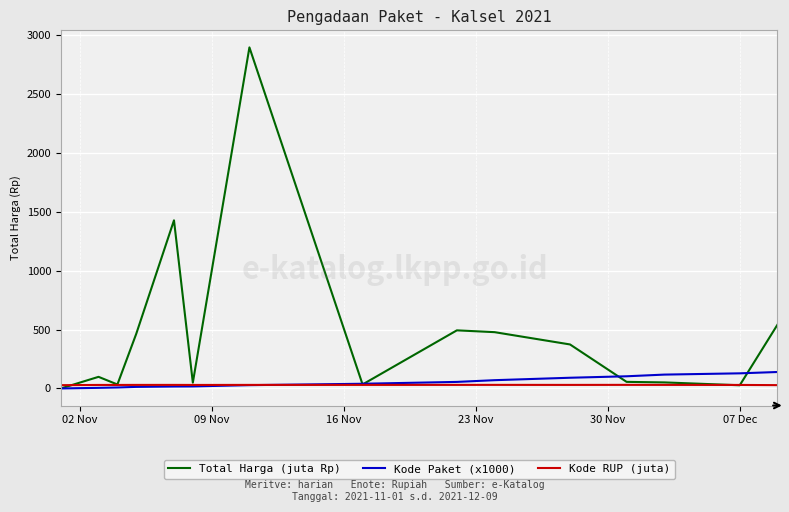

What is the maximum value for Kode Paket (x1000)?

139.8